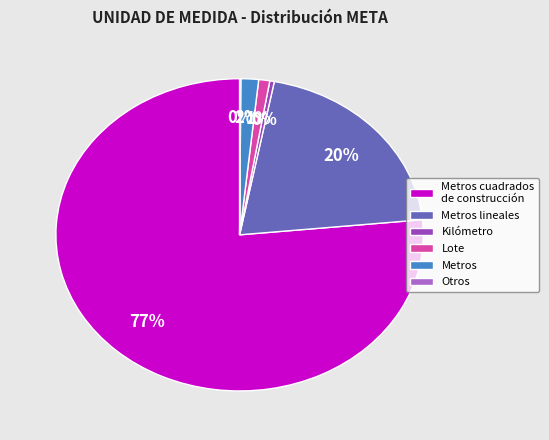

To the nearest percent, what is the difference between the Metros lineales and Kilómetro slice percentages?

20%